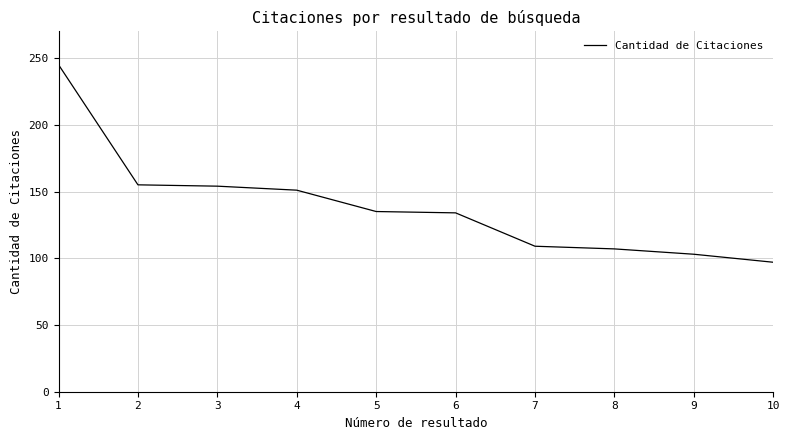

The chart shows a value of 245 at 1. True or false?

True